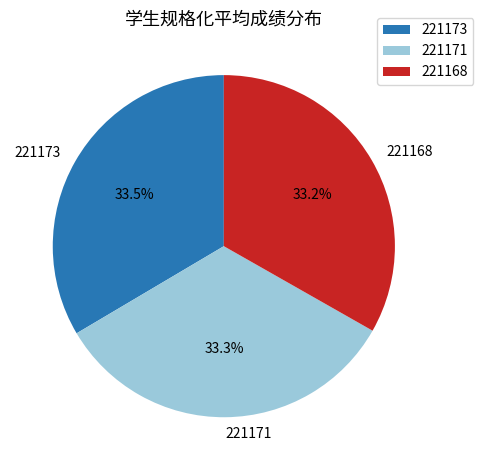

Does 221173 account for over 50% of the chart?

No